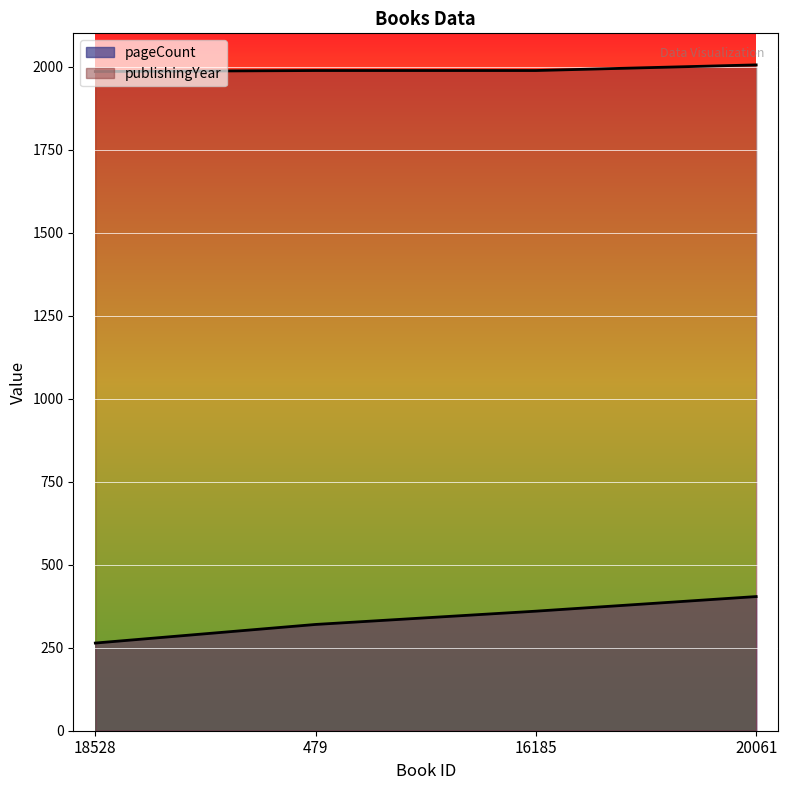

True or false: publishingYear and pageCount intersect in this chart.

False